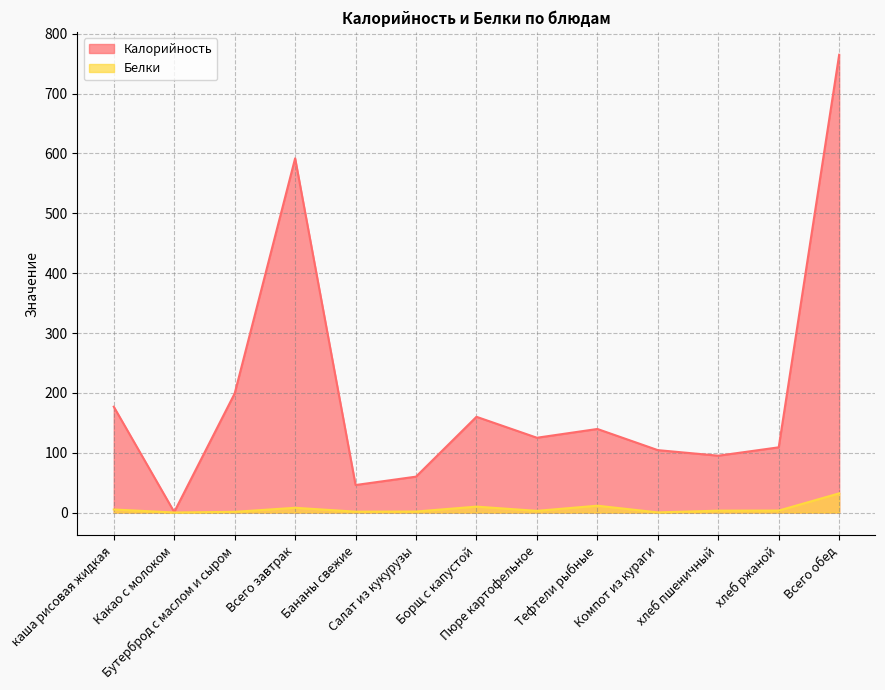

What is the value of the Белки point at the 5th from the left?

1.5